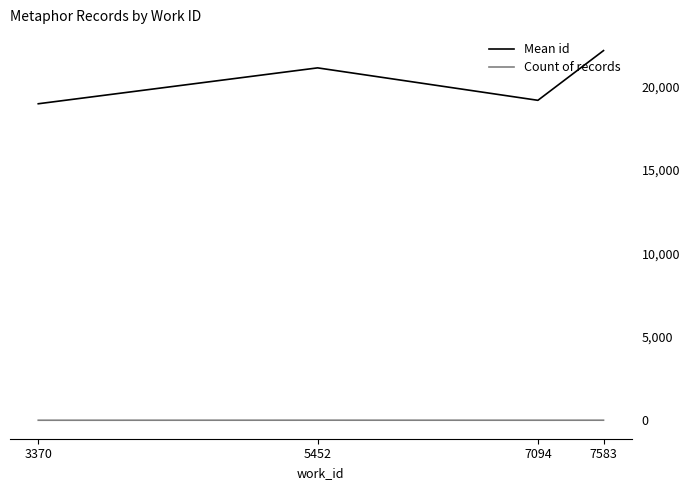

Which series changed the most between 5452 and 7094?

Mean id